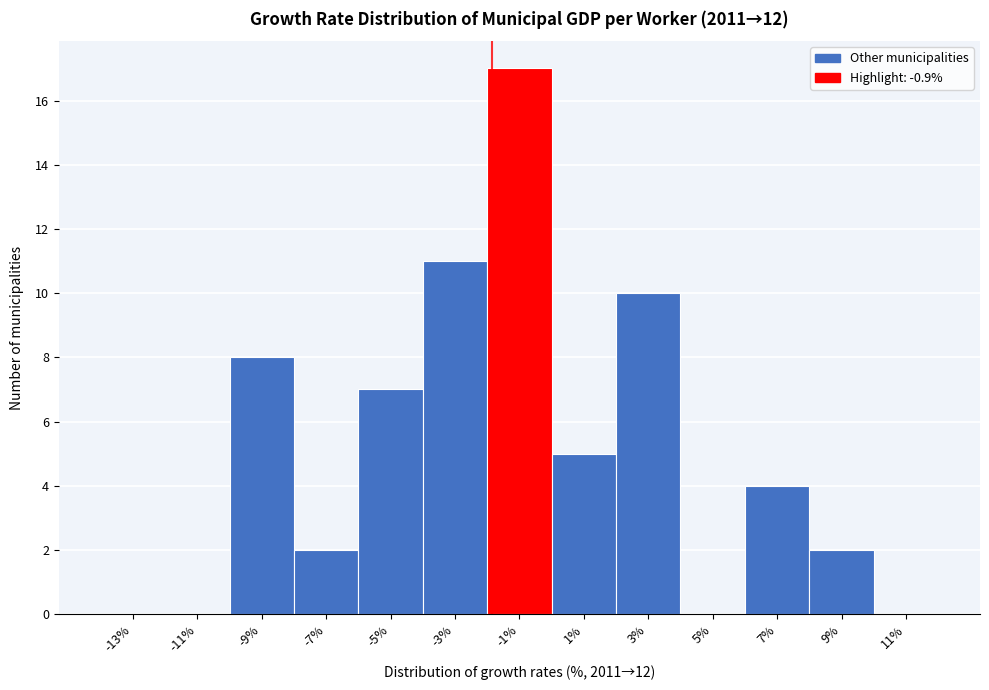

Reading right to left, what are all the values shown in this chart?

11%=0	9%=2	7%=4	5%=0	3%=10	1%=5	-1%=17	-3%=11	-5%=7	-7%=2	-9%=8	-11%=0	-13%=0